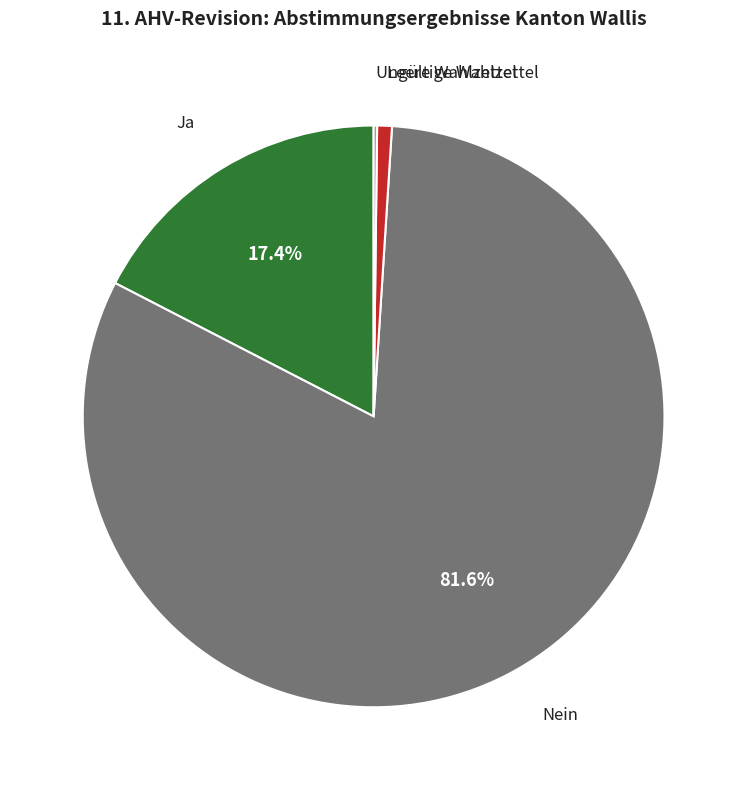

The Ja slice represents 17% of the pie. True or false?

True